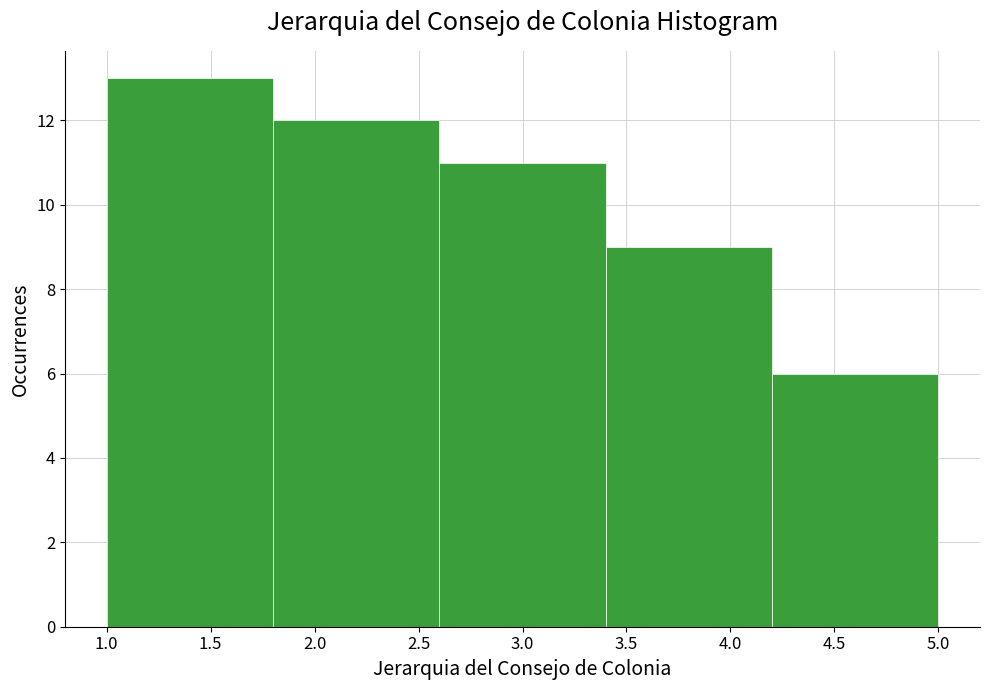

Reading left to right, transcribe this chart: for each bar, give the range it covers on the x-axis and its height. The values are not printed on the chart, so give them approximately, as read against the axis.

1.0 to 1.8: 13
1.8 to 2.6: 12
2.6 to 3.4: 11
3.4 to 4.2: 9
4.2 to 5.0: 6